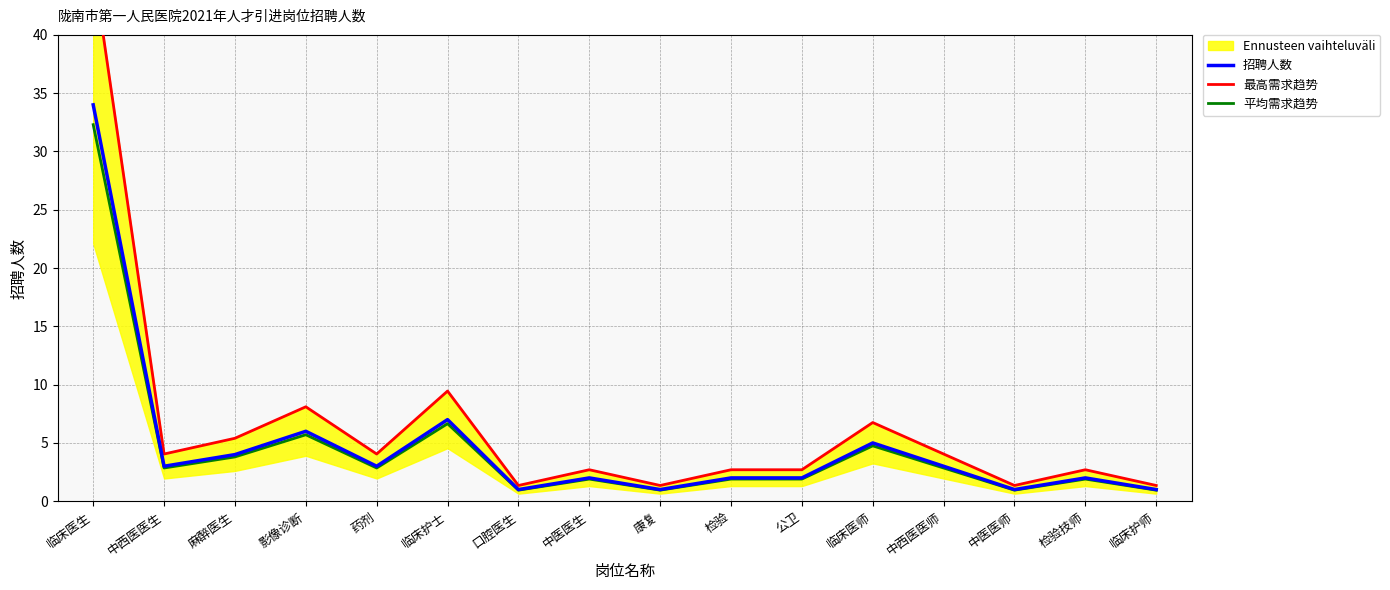

The value of 招聘人数 at 临床医生 is 50.8. True or false?

False